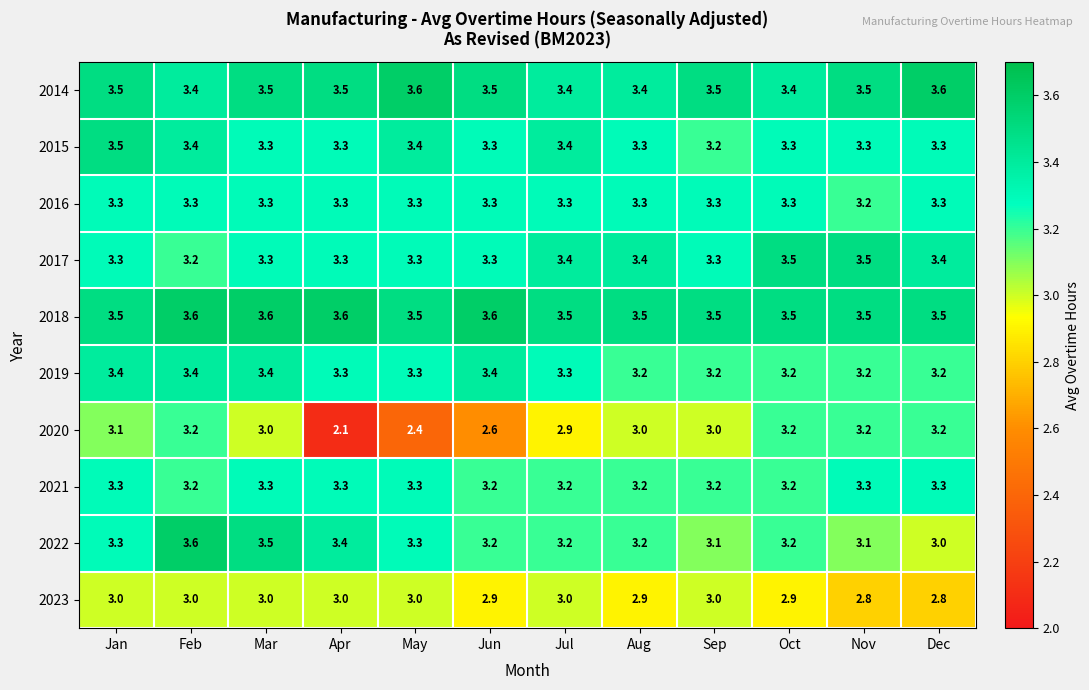

What is the greatest value displayed?

3.6